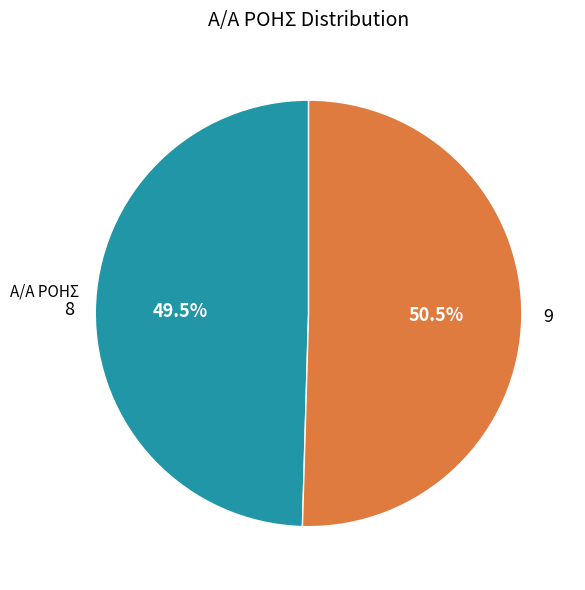

Is the sum of 9 and 8 greater than half?

Yes